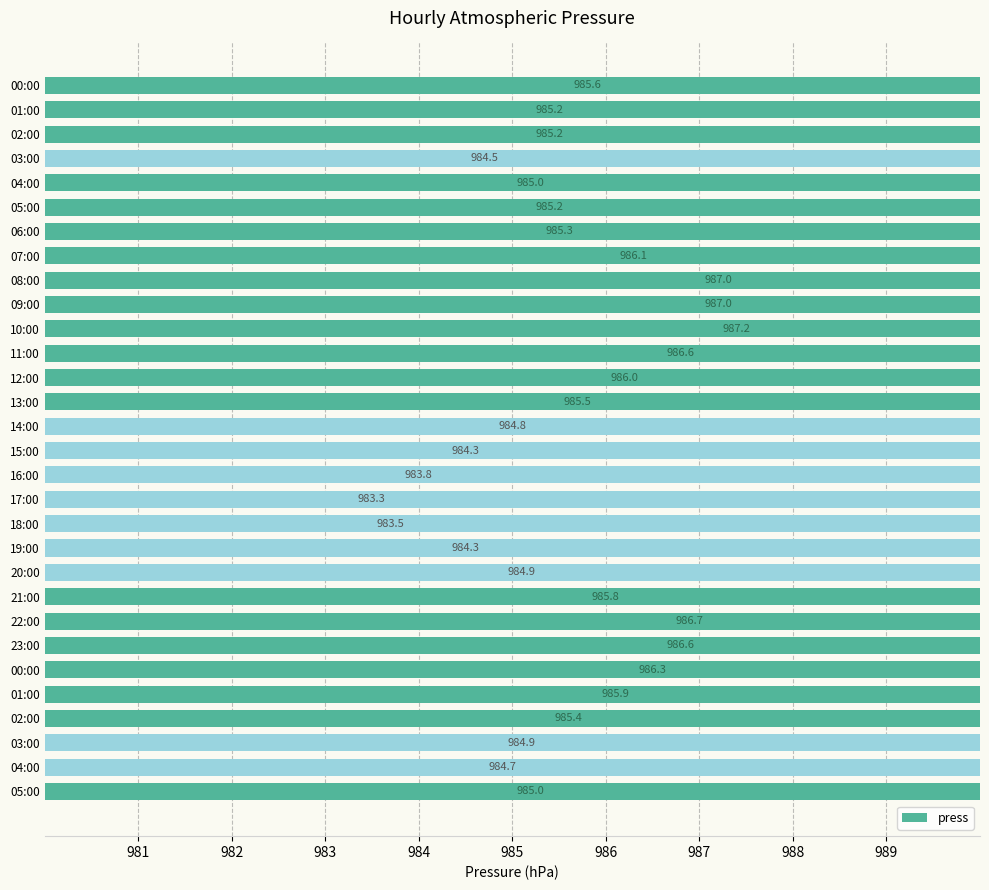

What is the change in value from 10:00 to 21:00?

-1.4